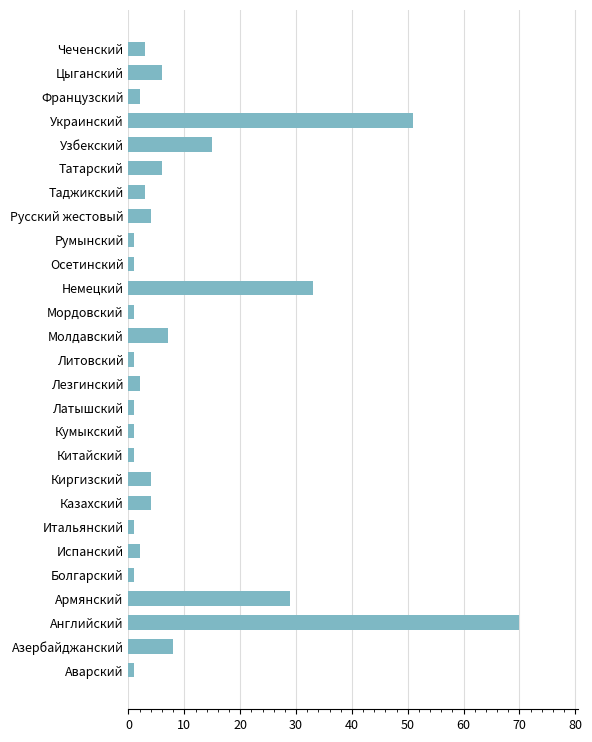

Where is the data nearest to the value 35?

Немецкий